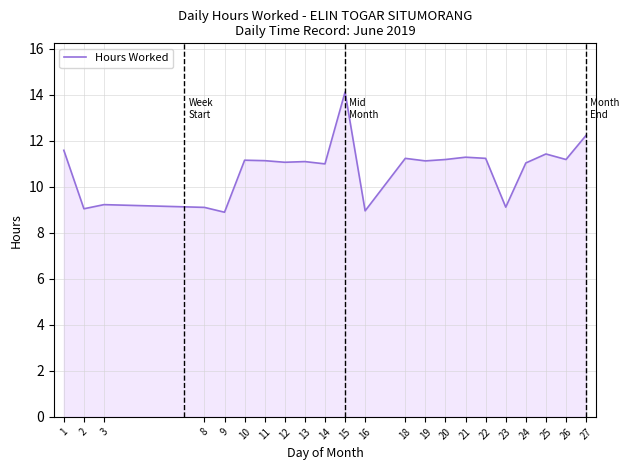

What is the difference between the second highest and minimum values?

3.3